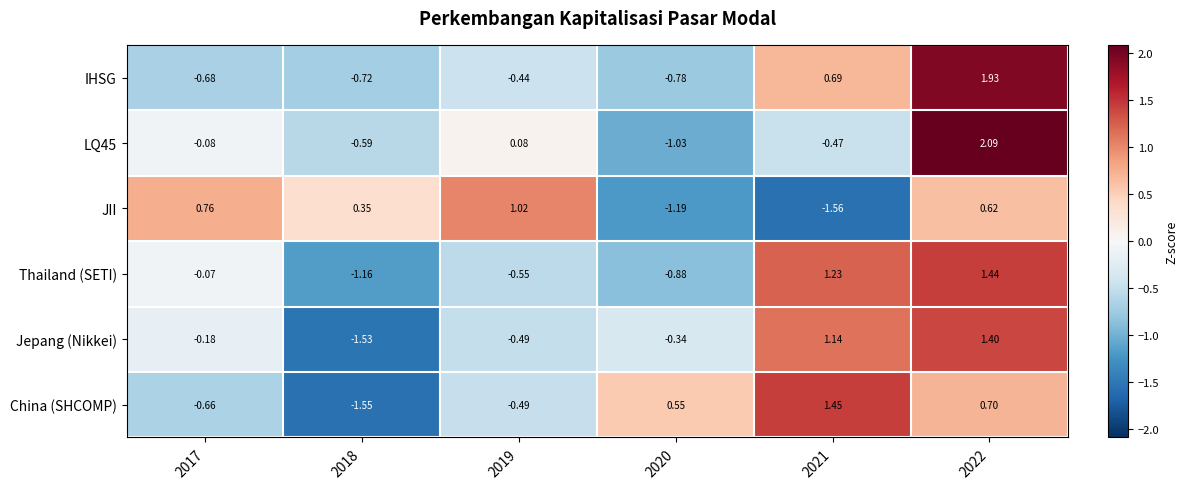

Between 2017 and 2018, which series saw the biggest shift?

Jepang (Nikkei)